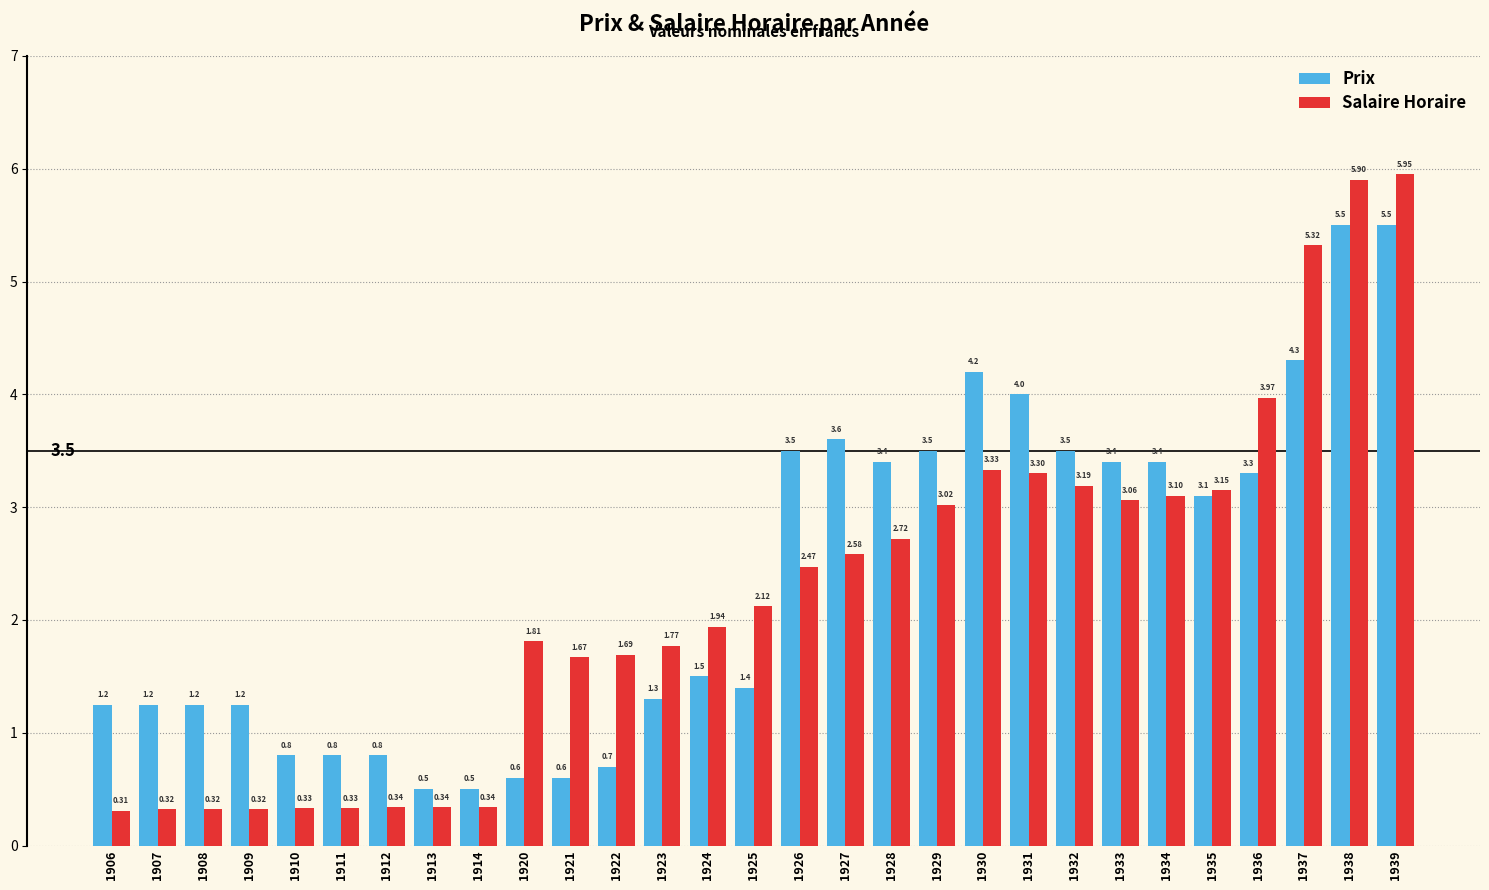

List the series in order of their overall mean, lowest first.

Salaire Horaire, Prix